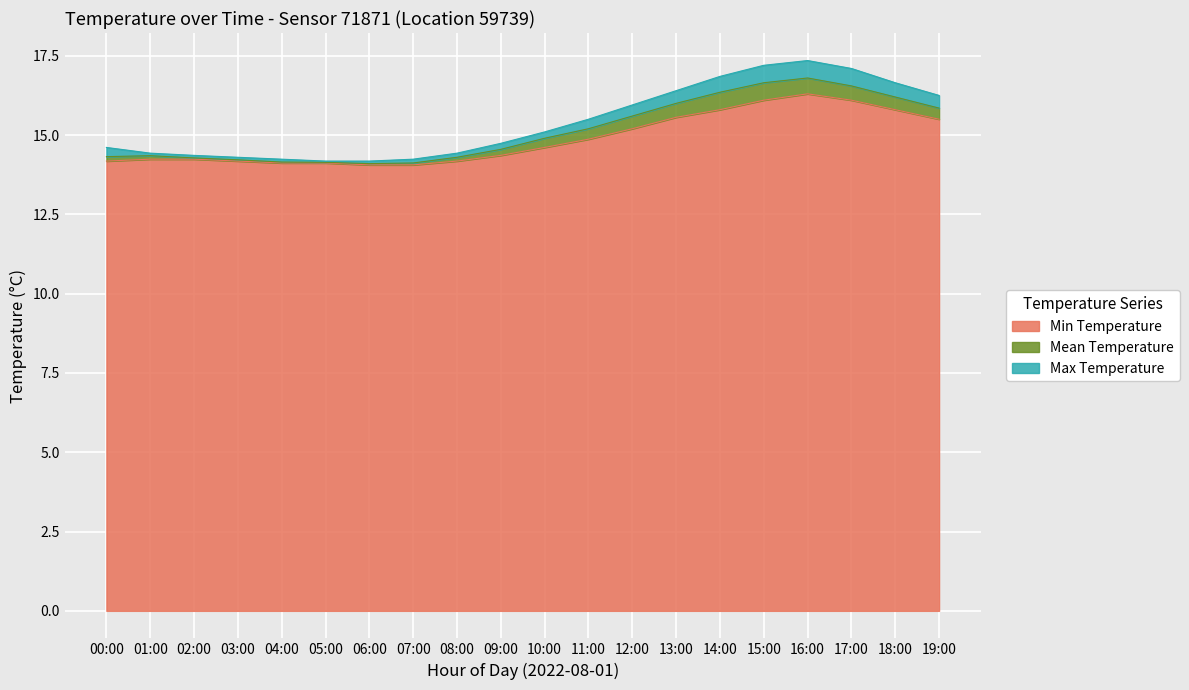

Which series changed the most between 03:00 and 12:00?

Max Temperature